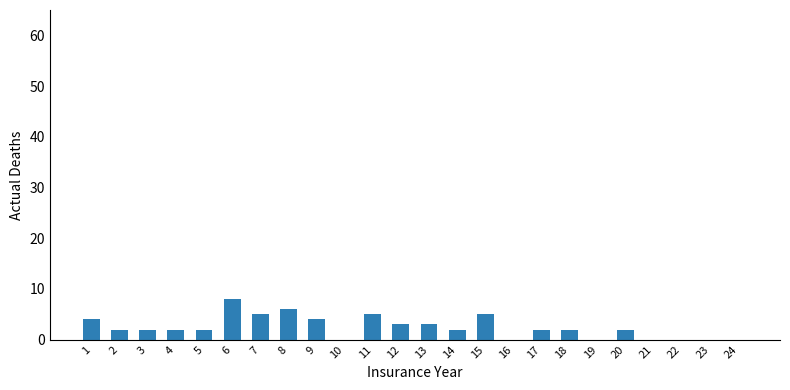

Reading left to right, transcribe all the data shown in this chart.

1=4	2=2	3=2	4=2	5=2	6=8	7=5	8=6	9=4	10=0	11=5	12=3	13=3	14=2	15=5	16=0	17=2	18=2	19=0	20=2	21=0	22=0	23=0	24=0